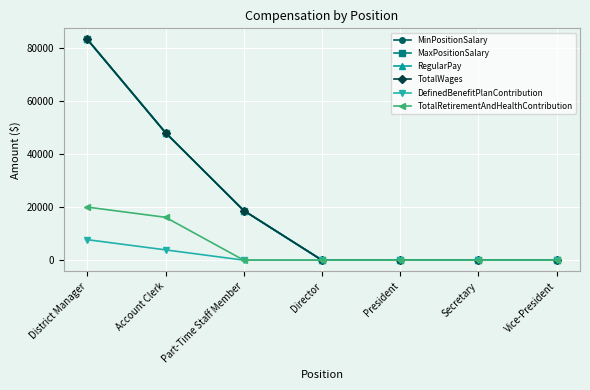

What is the approximate value of TotalWages at District Manager?

83122